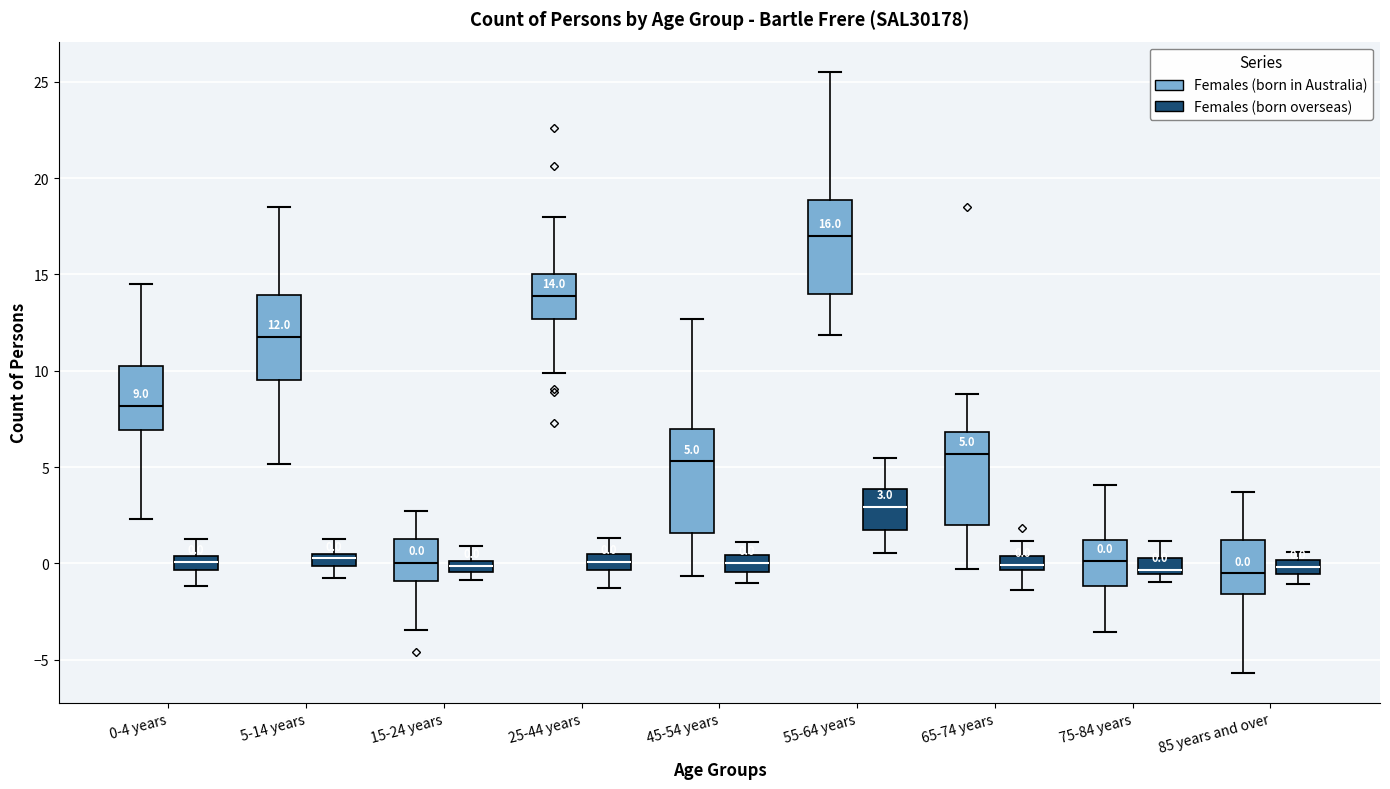

Which box is the tallest, from its lower edge to its upper edge?

45-54 years (Females (born in Australia))